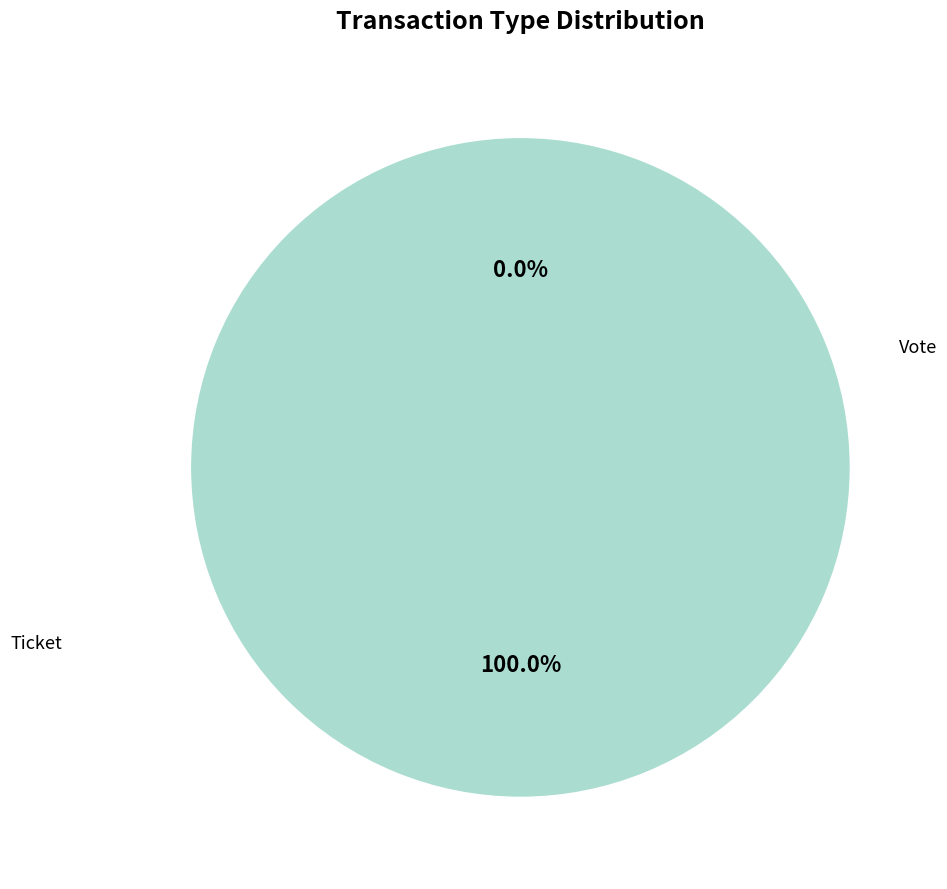

The Ticket slice represents 8% of the pie. True or false?

False